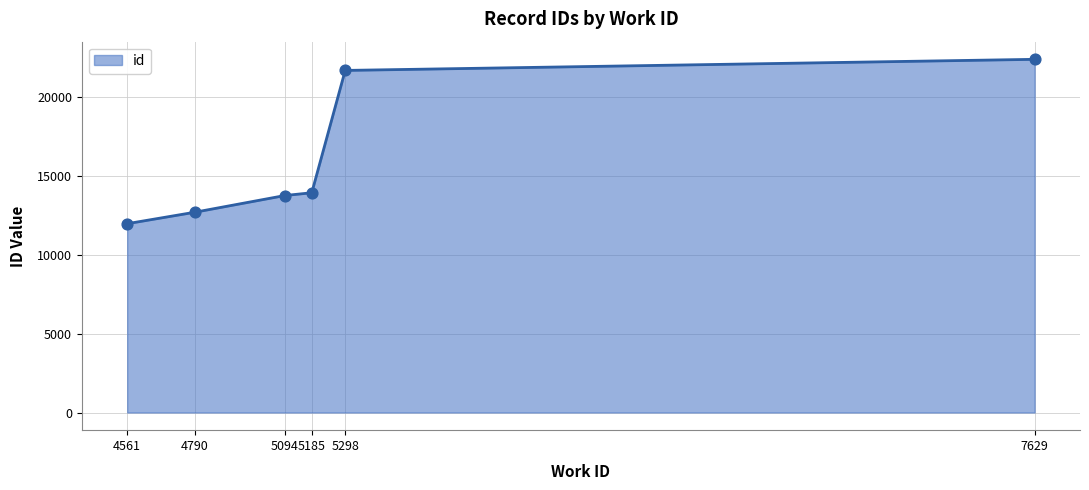

Approximately how many times larger is the value at 5298 compared to 4790?

1.7